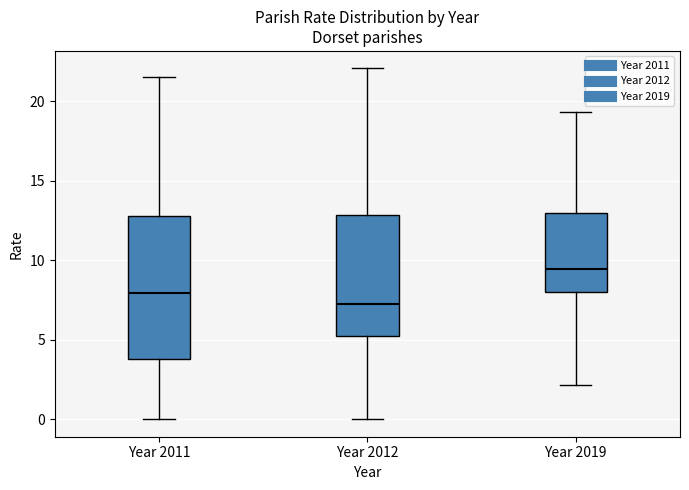

Which box has the highest median line?

Year 2019